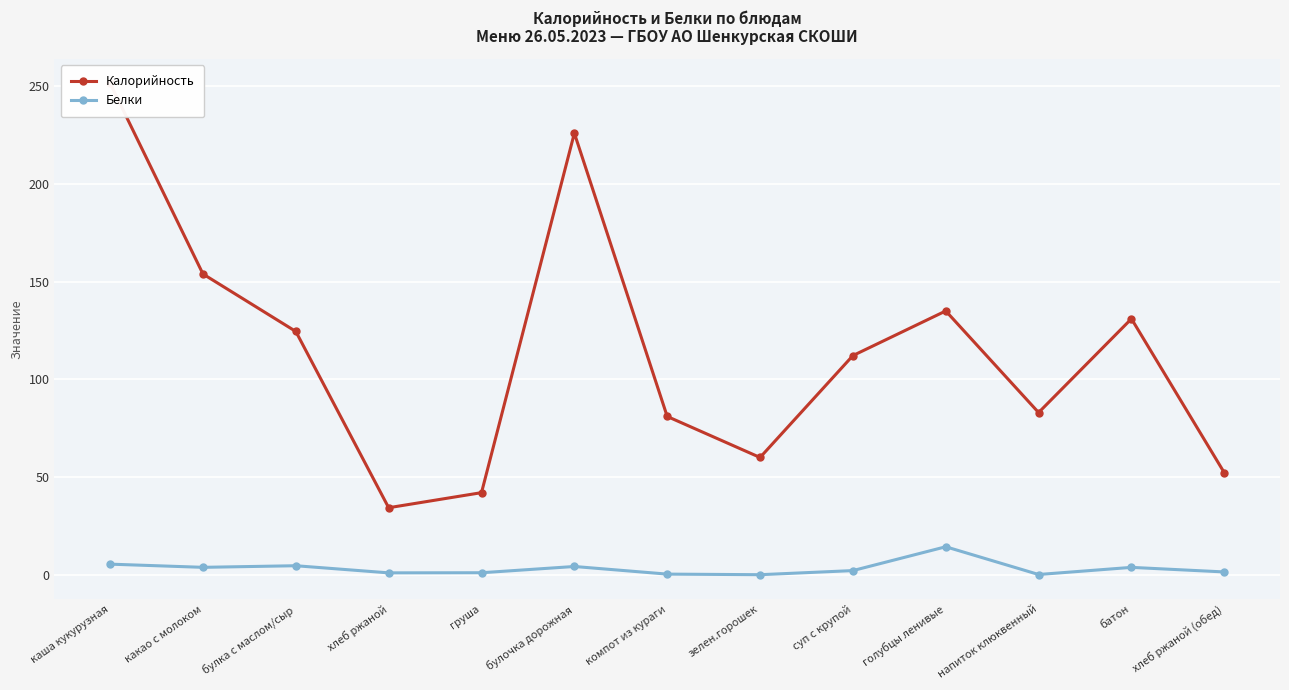

Which category has the lowest value in the Белки series?

зелен.горошек